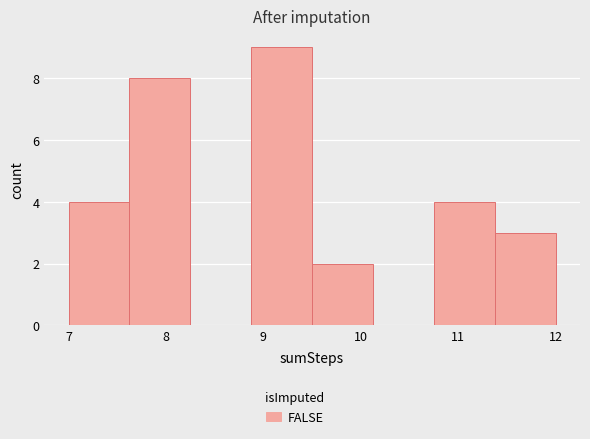

Reading left to right, transcribe this chart: for each bar, give the range it covers on the x-axis and its height. Neither the bar edges nor the heights are printed on the chart, so give them approximately, as read against the axes.

7.0 to 7.6: 4
7.6 to 8.3: 8
8.3 to 8.9: 0
8.9 to 9.5: 9
9.5 to 10.1: 2
10.1 to 10.8: 0
10.8 to 11.4: 4
11.4 to 12.0: 3